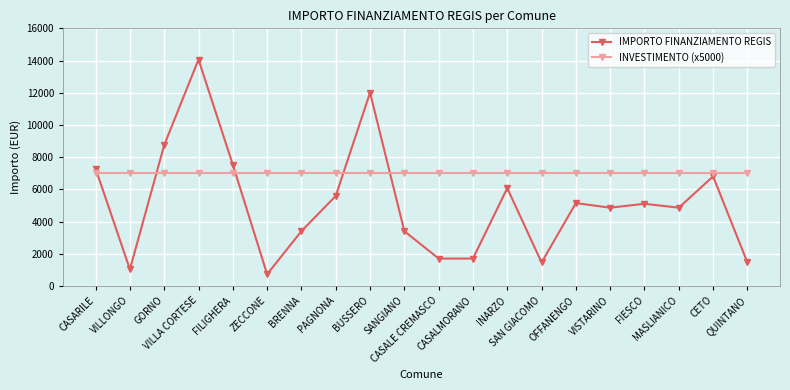

Which series has the widest spread of values?

IMPORTO FINANZIAMENTO REGIS